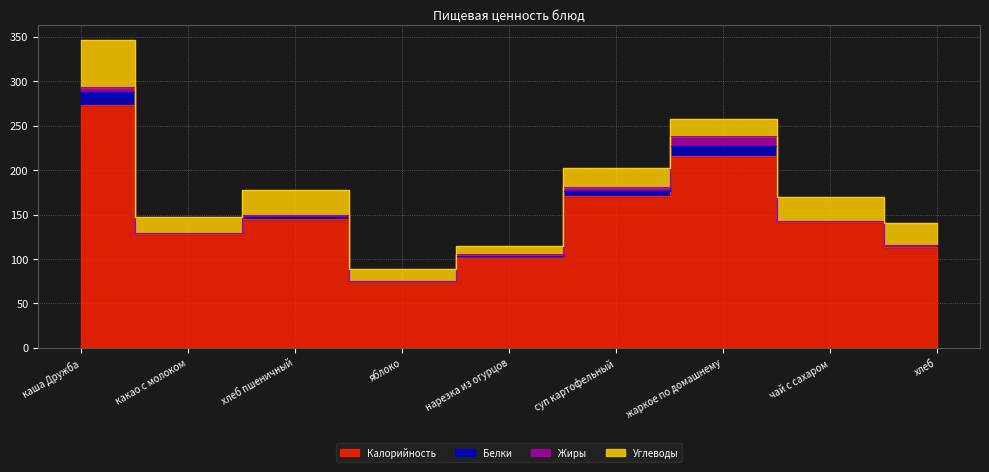

What is the greatest value displayed?

273.0